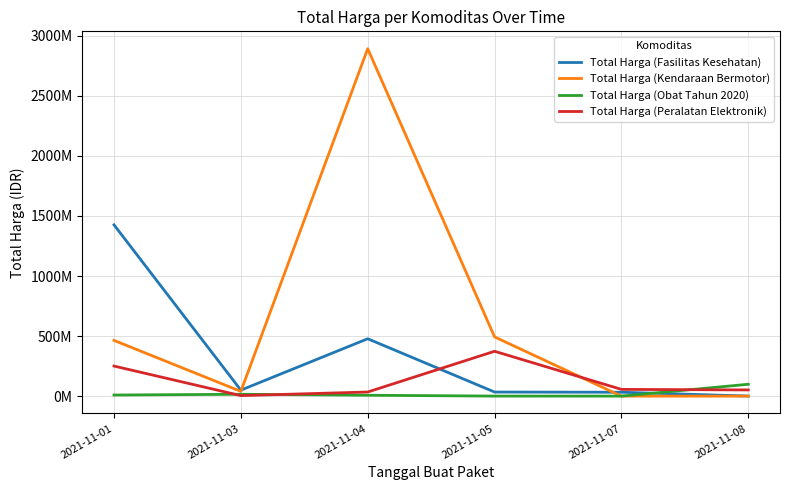

At which category is the sum across all series the highest?

2021-11-04